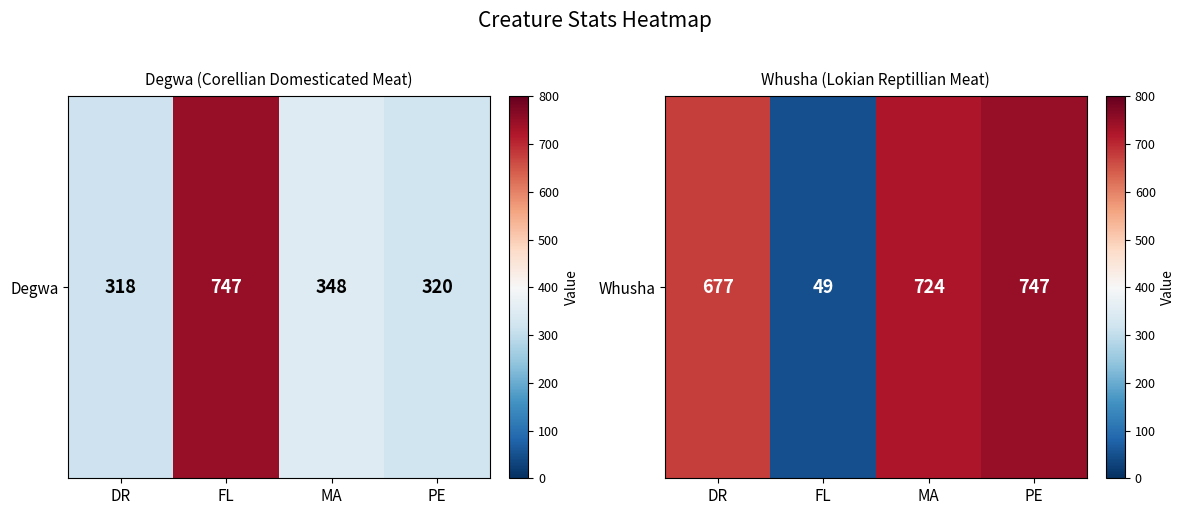

What is the smallest value displayed?

49